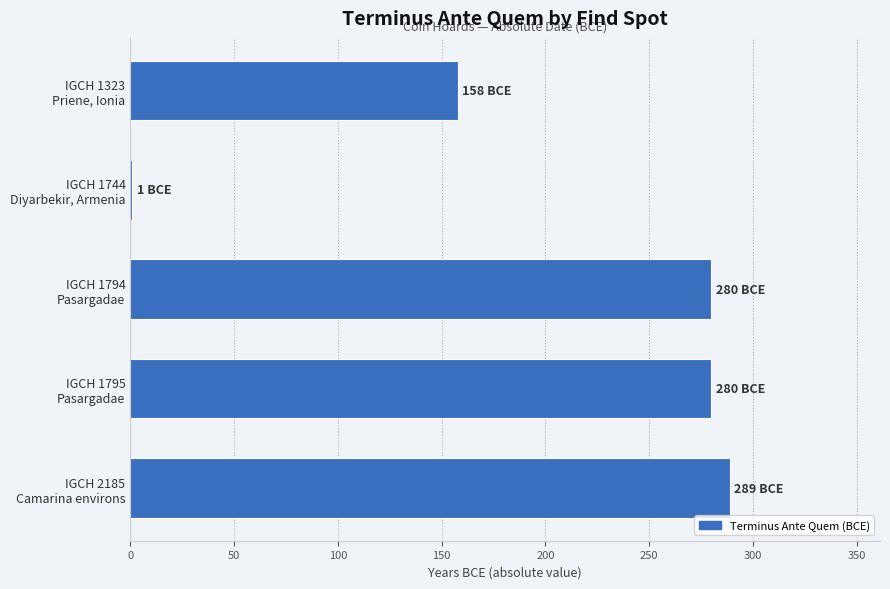

Which category has the highest value across all series?

IGCH 2185
Camarina environs